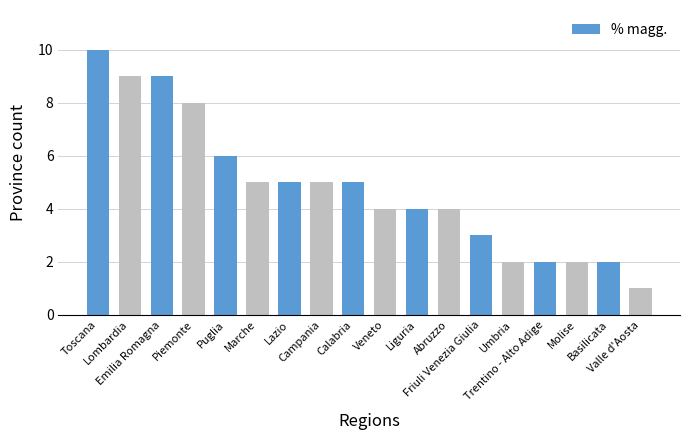

What is the difference between the values at Emilia Romagna and Campania?

4